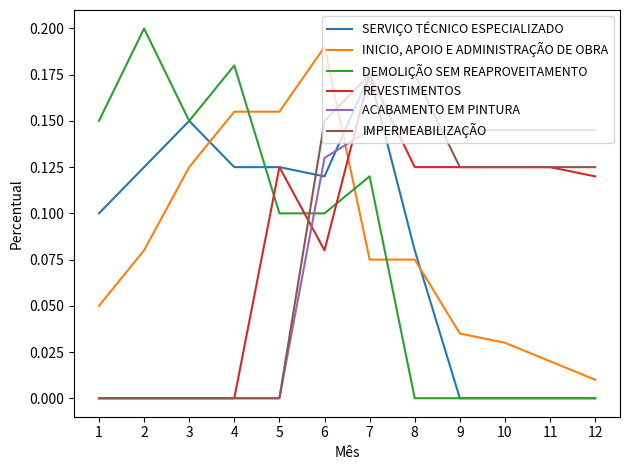

At which category is the sum across all series the highest?

7